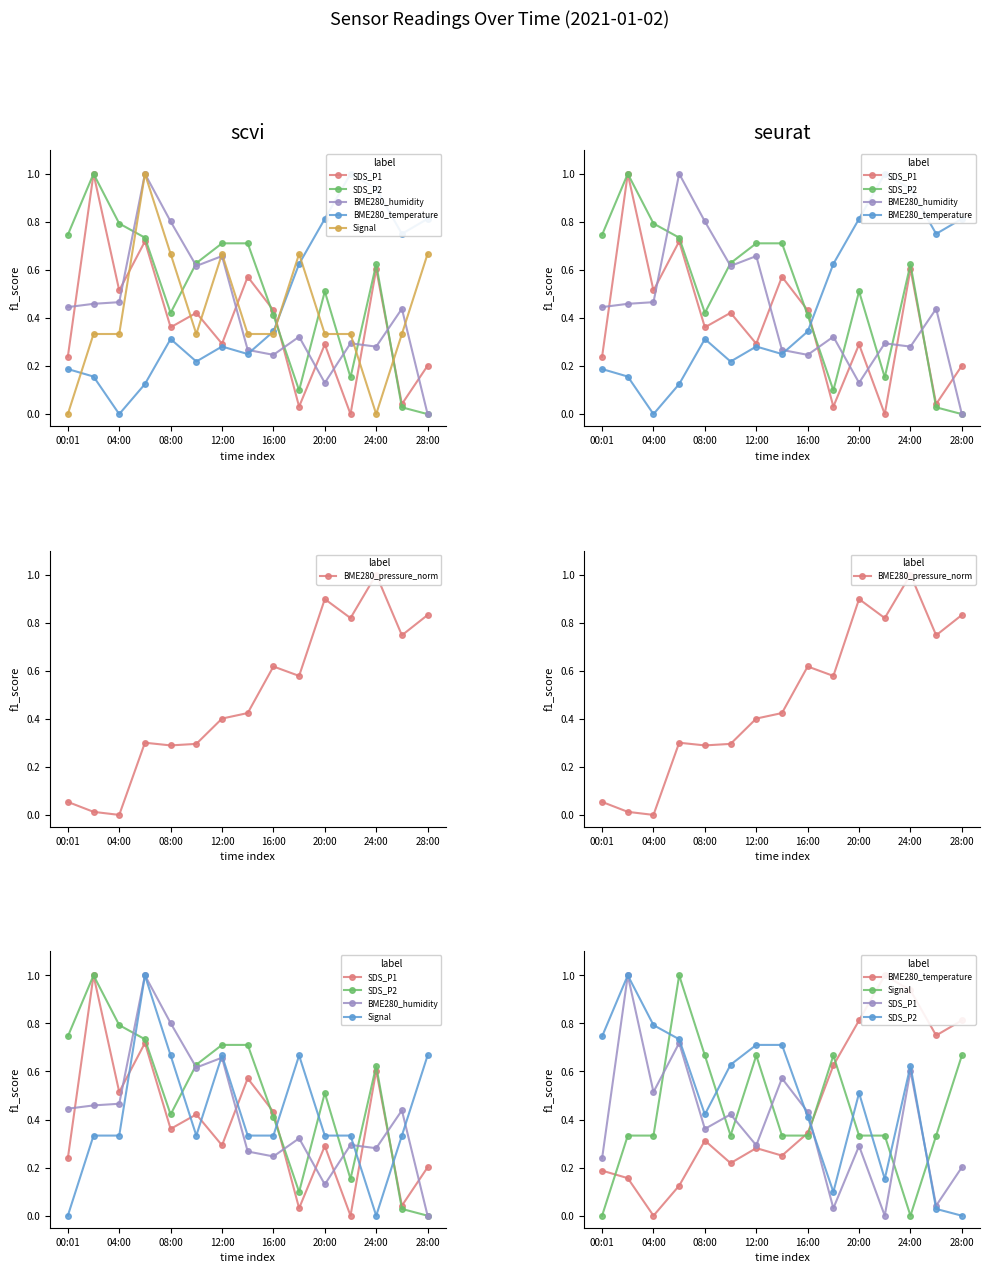

True or false: BME280_humidity has more than 0 points higher than both neighbors.

True